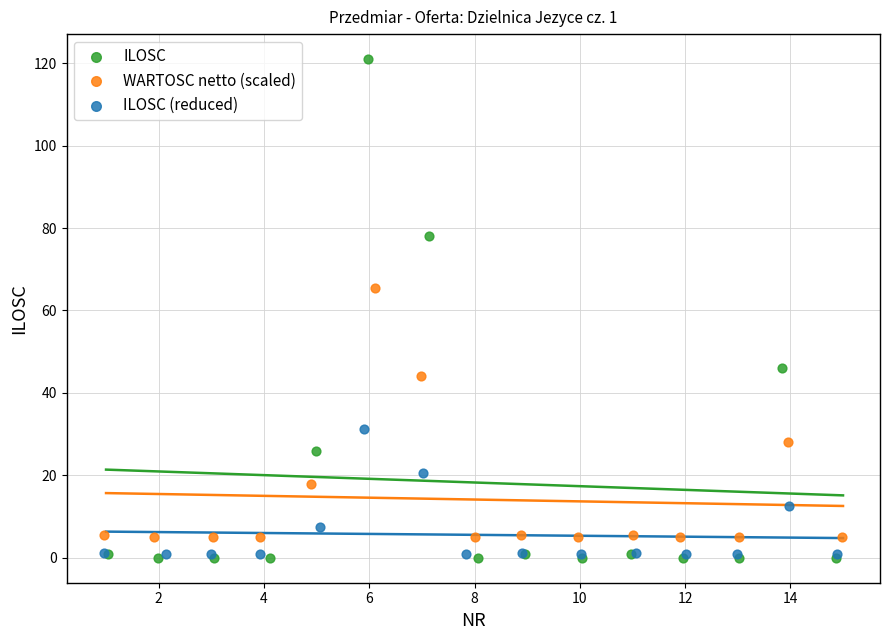

Which series has the largest Y range (max minus min)?

ILOSC